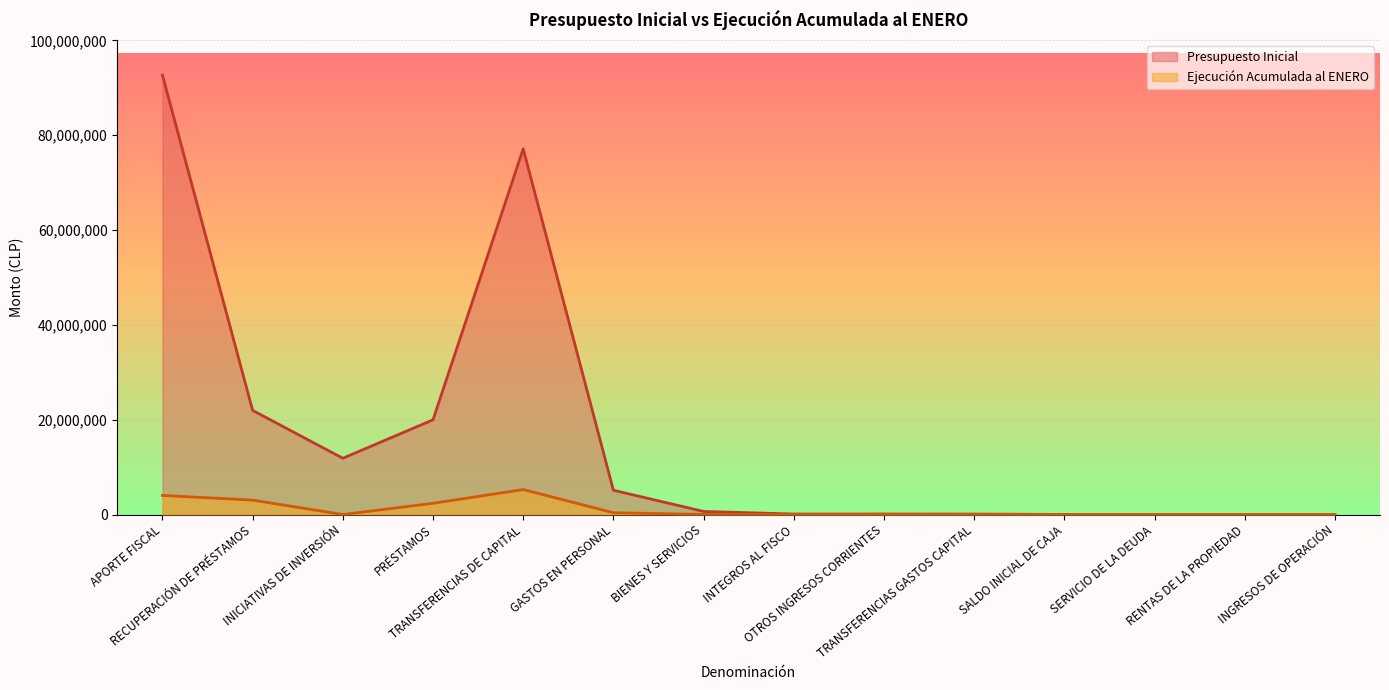

True or false: Ejecución Acumulada al ENERO has more than 0 interior local peaks.

True